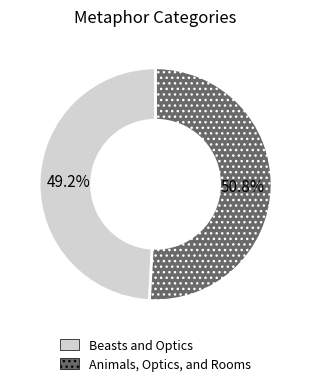

To the nearest percent, what percentage of the pie is Animals, Optics, and Rooms?

51%